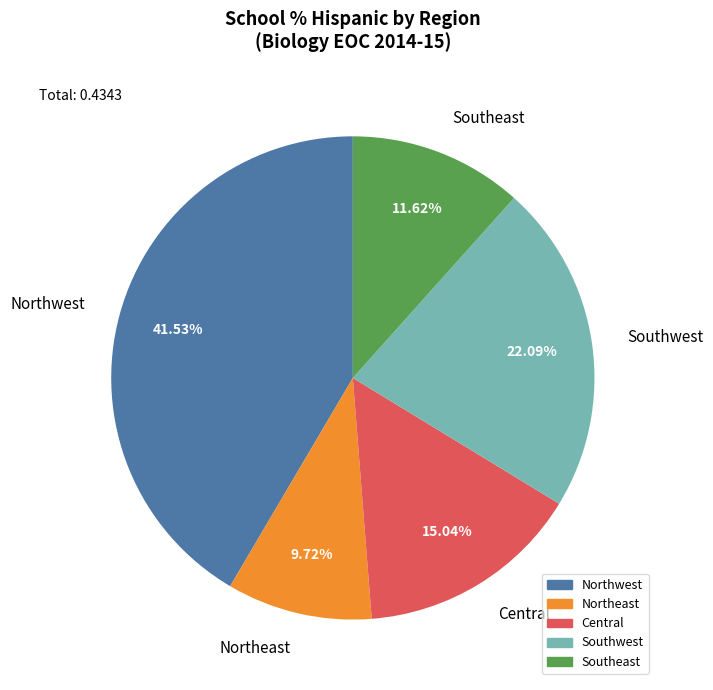

Is Southeast the majority of the pie?

No